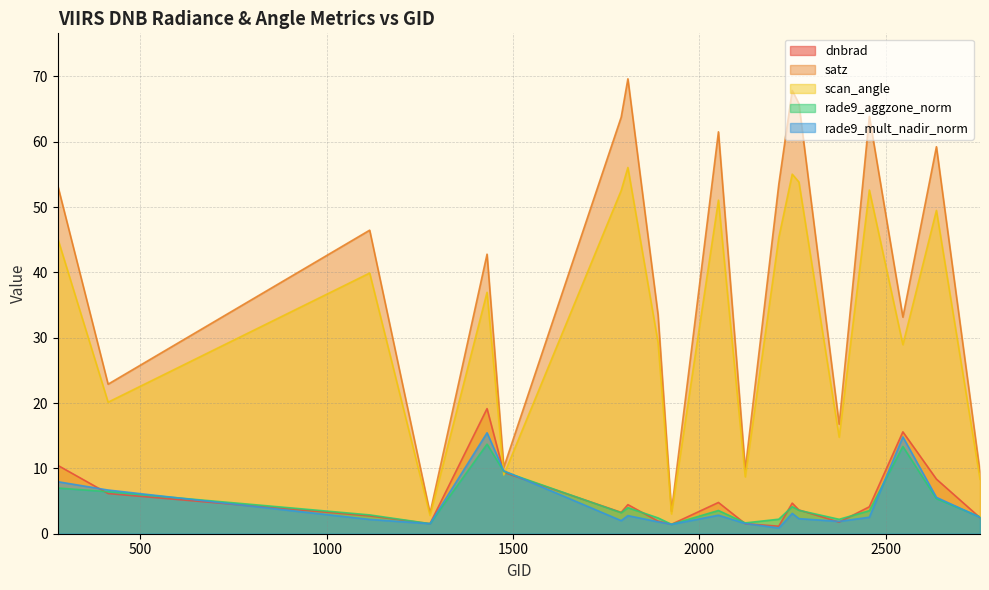

Is it true that rade9_mult_nadir_norm equals 2.5 at 2456?

True